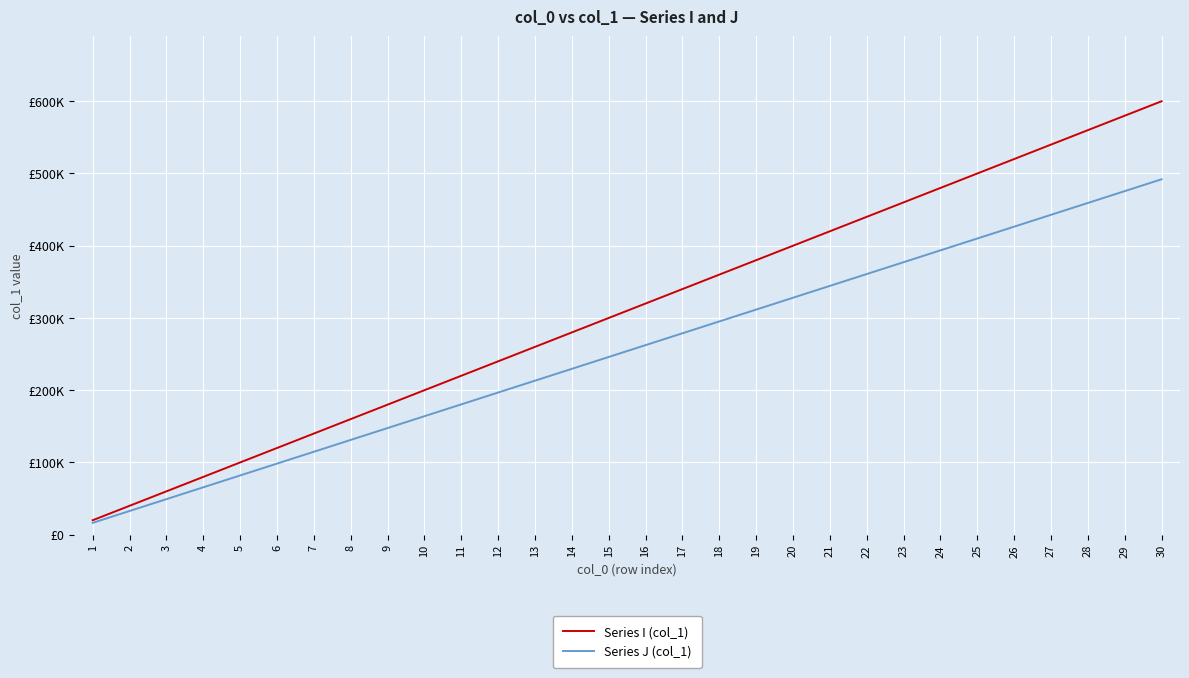

What are all the series names shown in the legend?

Series I (col_1), Series J (col_1)